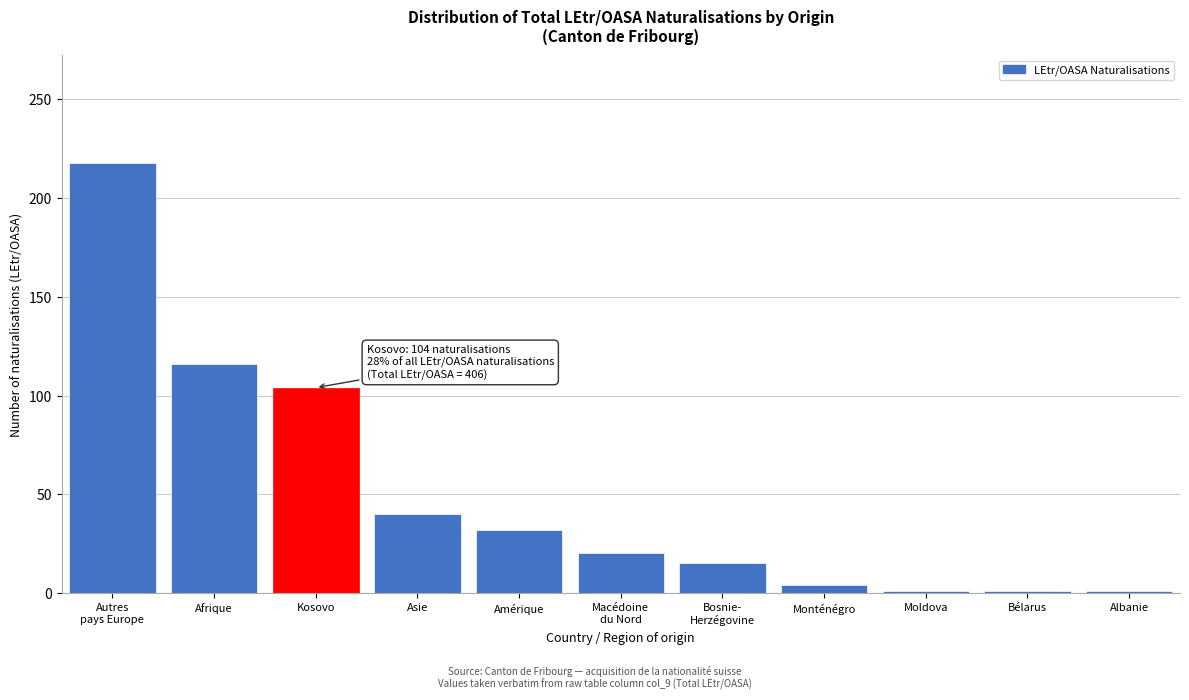

Reading left to right, what are all the values shown in this chart?

218	116	104	40	32	20	15	4	1	1	1